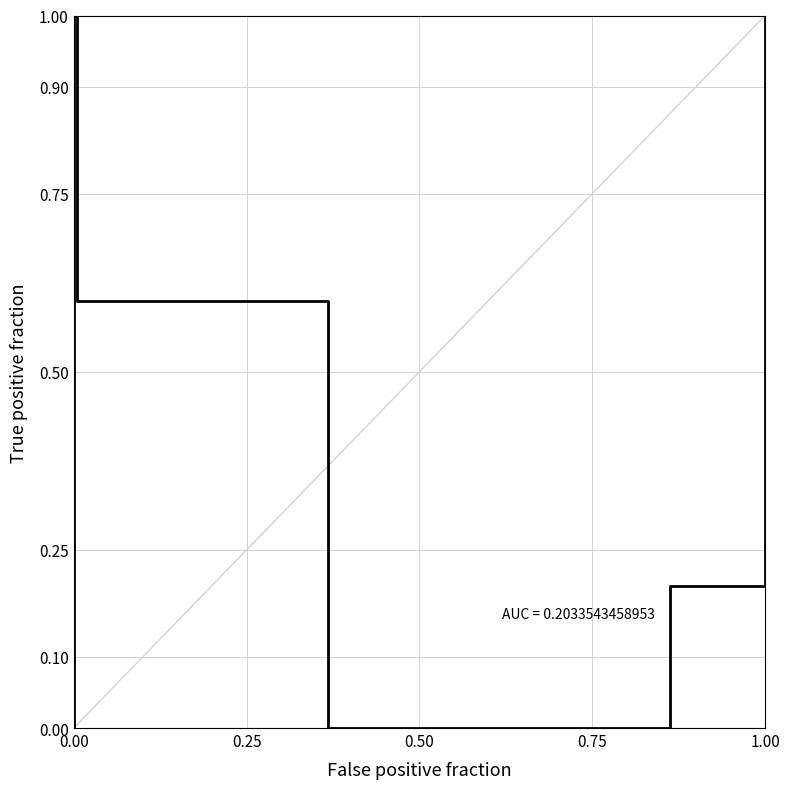

Count the values in the range 0 to 1.

7